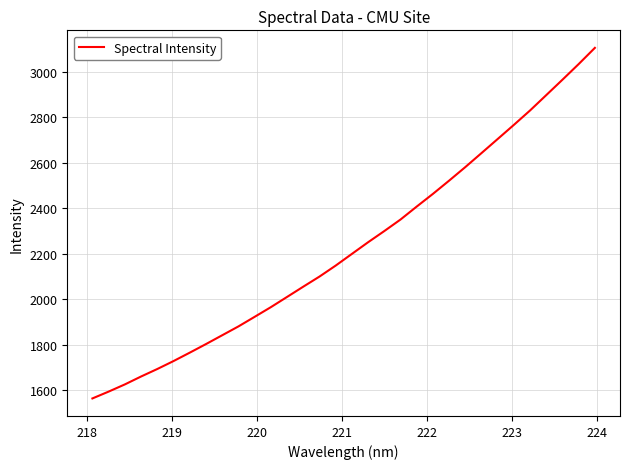

What is the greatest value displayed?

3104.2